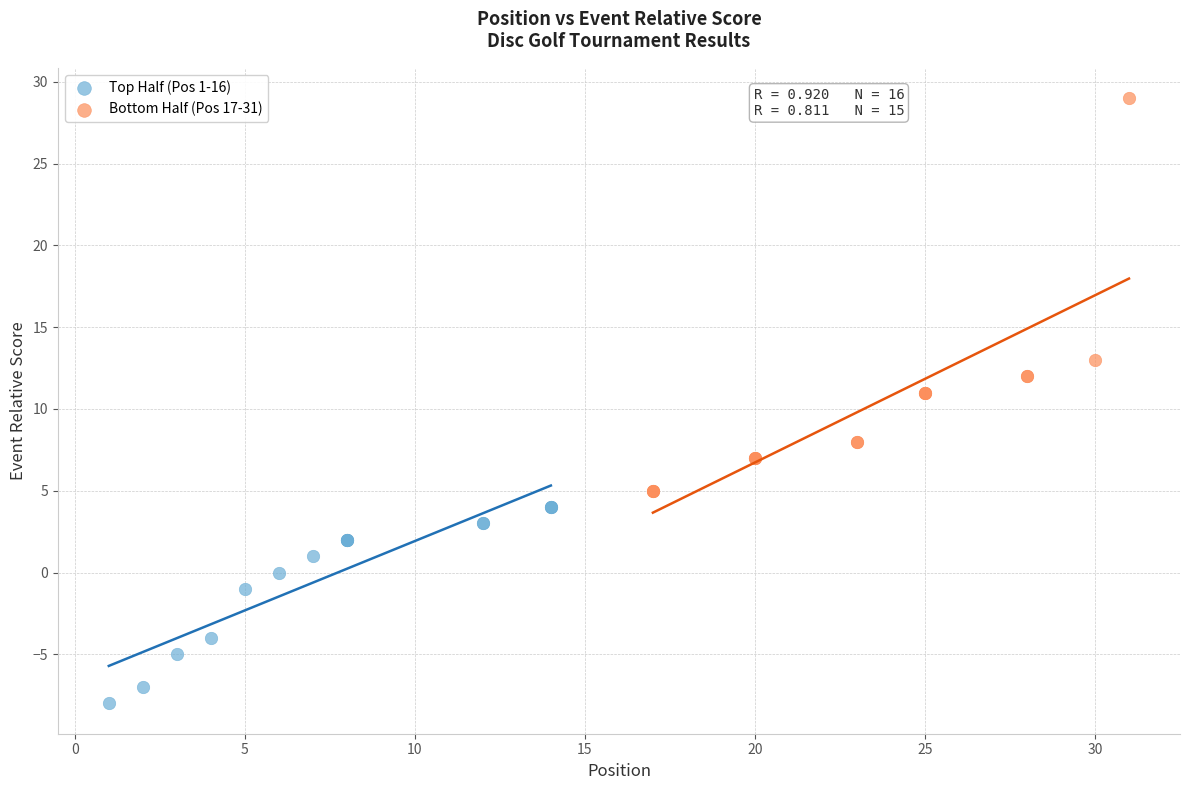

Which series contains the lowest Y value?

Top Half (Pos 1-16)